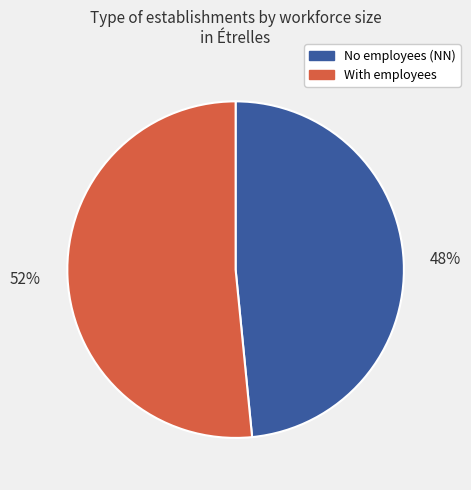

Is there a majority slice in this chart?

Yes